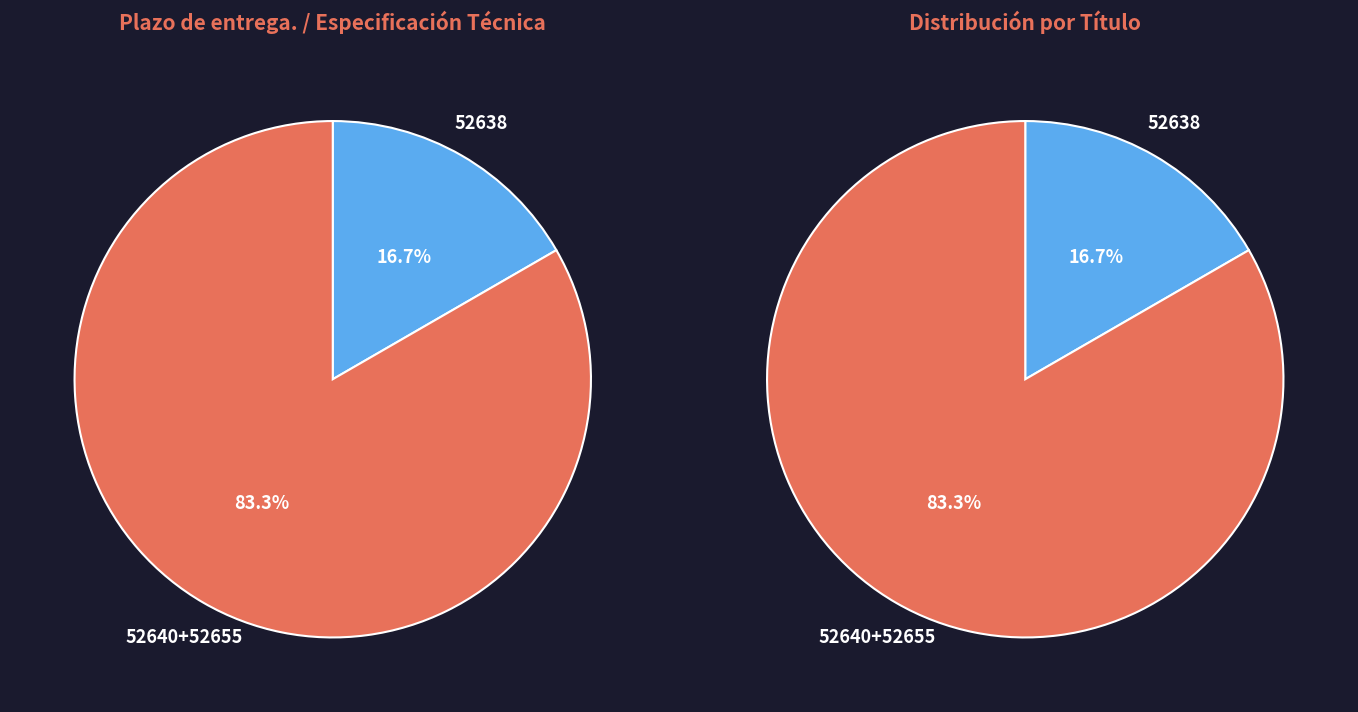

The 52640 slice represents 48% of the pie. True or false?

False